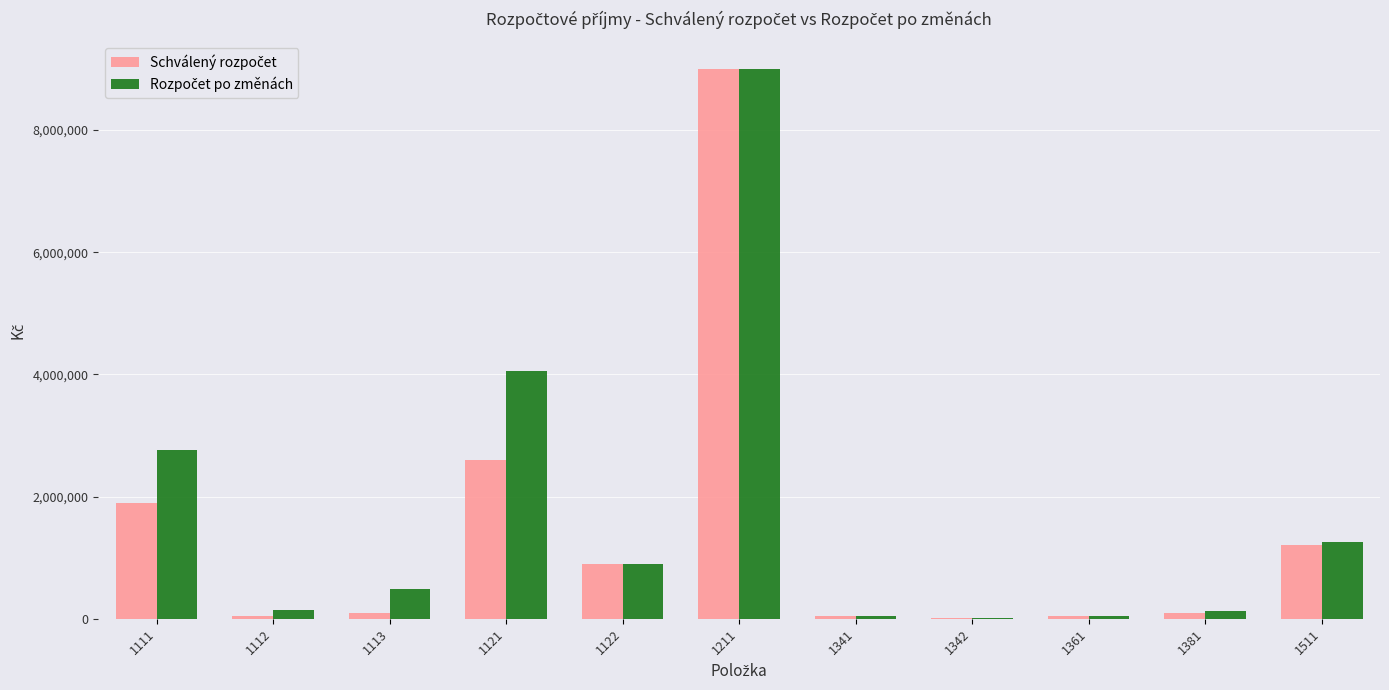

What is the greatest value displayed?

9000000.0